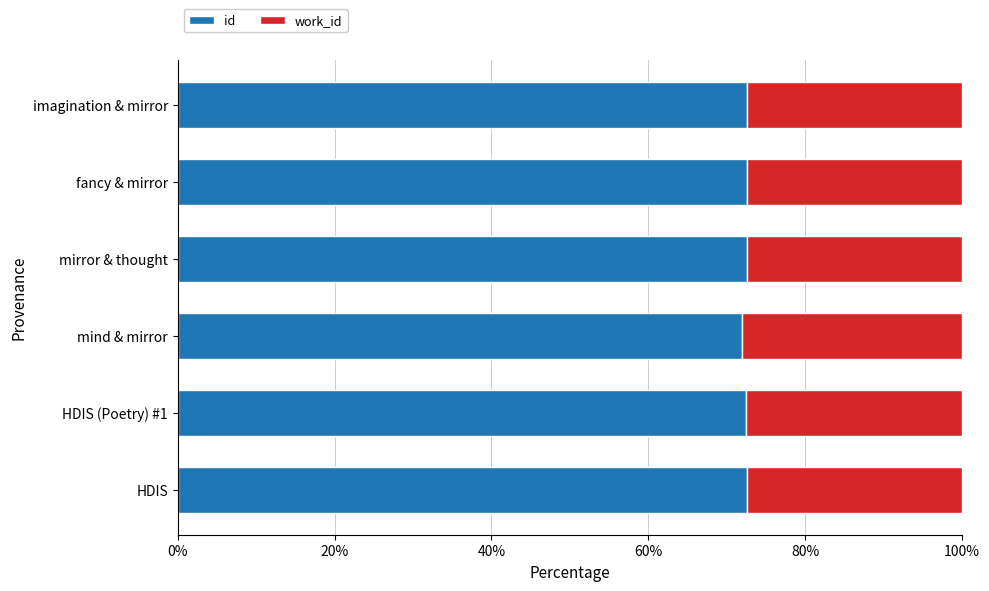

The value of id at mirror & thought is 72.6. True or false?

True